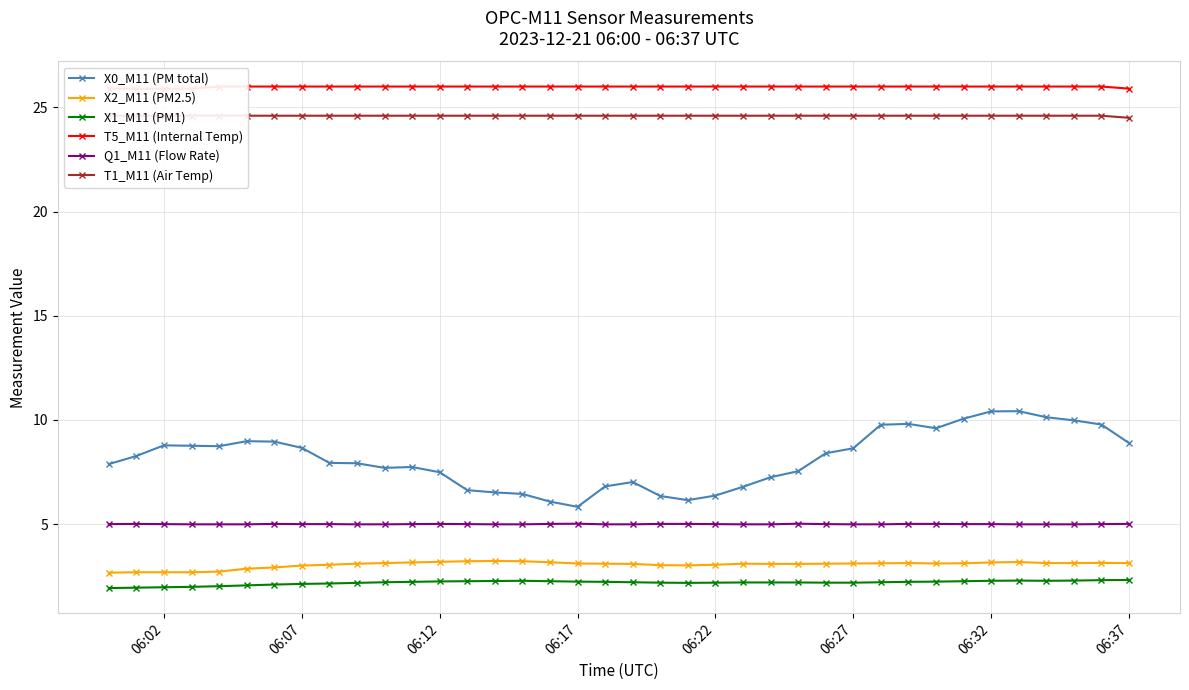

The value of X2_M11 (PM2.5) at 06:12 is 1.7. True or false?

False